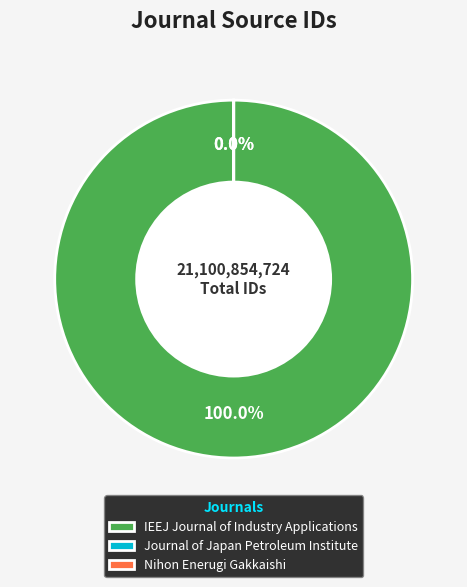

What is the largest slice in the pie chart?

IEEJ Journal of Industry Applications